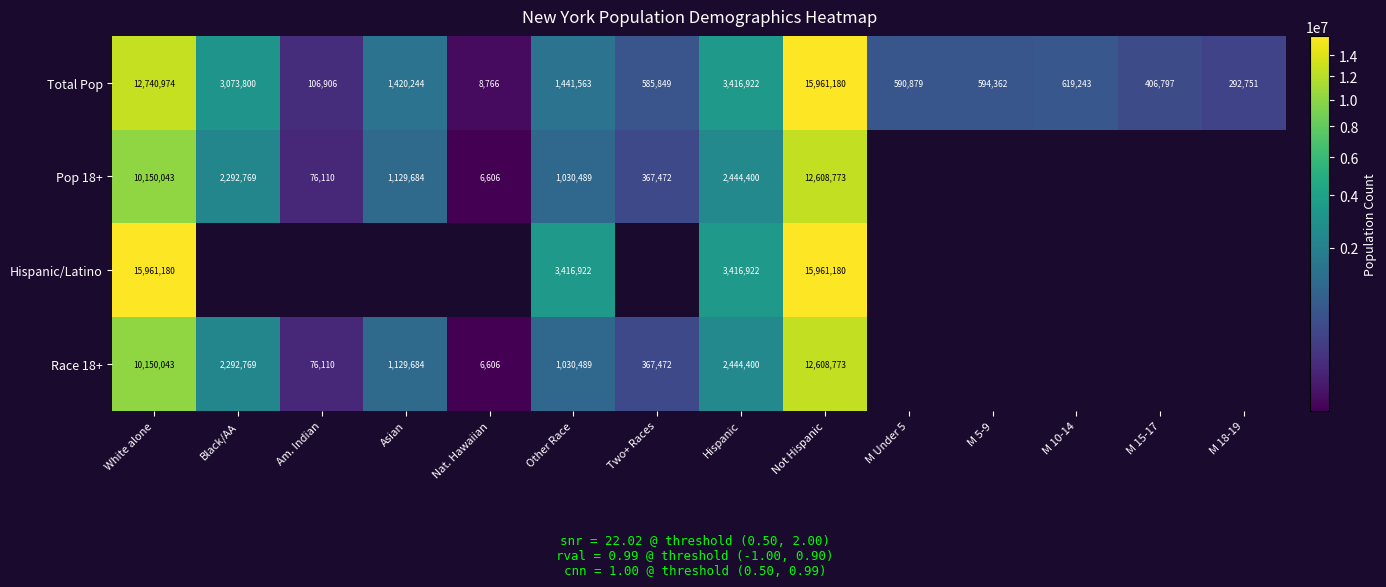

What is the difference between the highest and lowest values at Hispanic?

972522